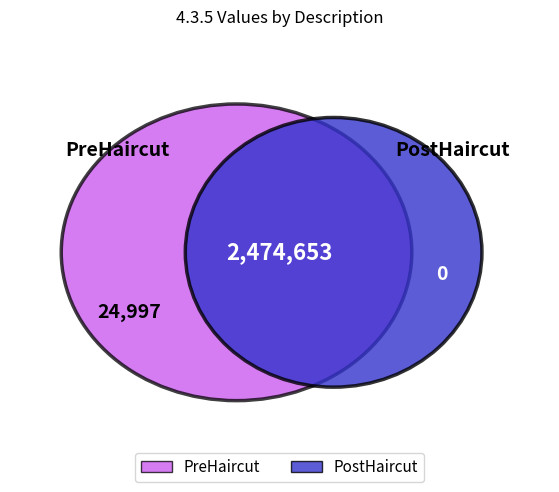

To the nearest percent, what is the average slice percentage?

50%